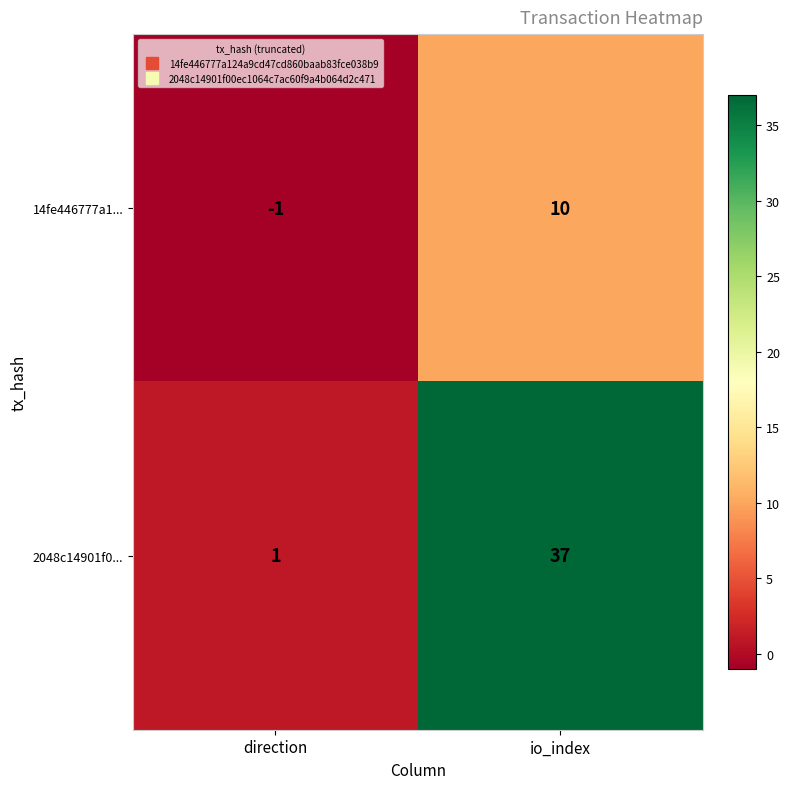

What value does the 2048c14901f0... series have at io_index?

37